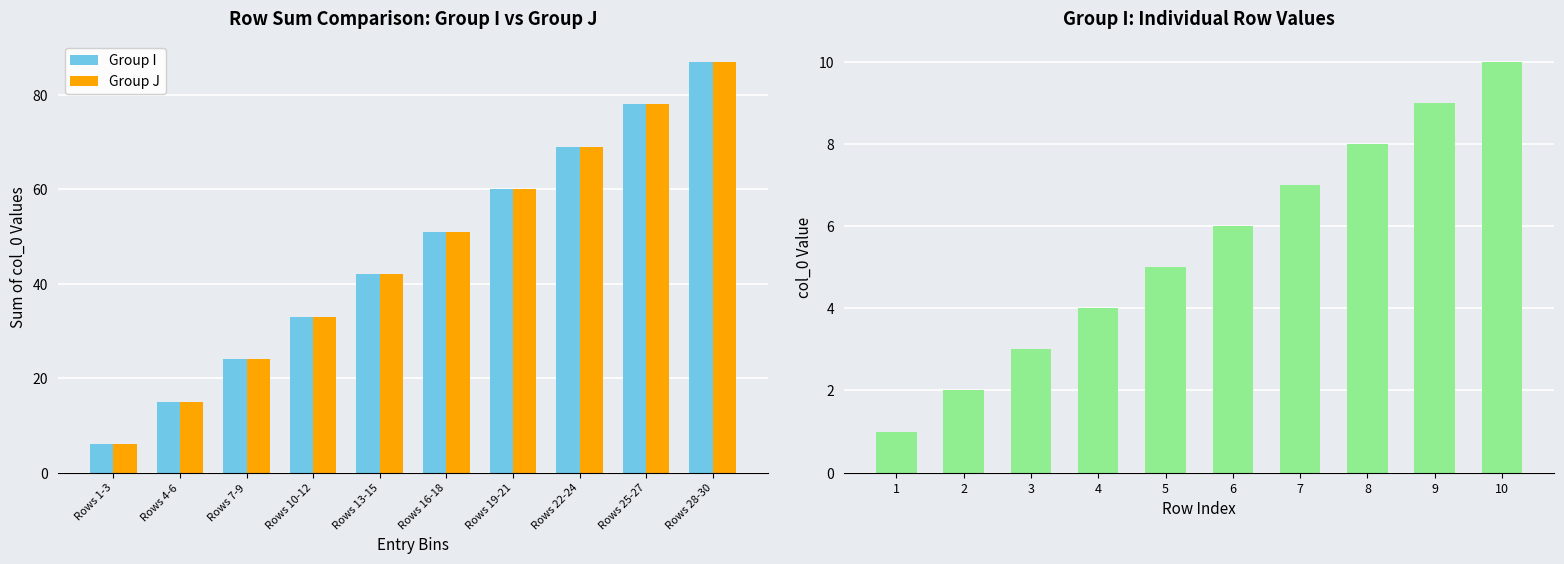

The value of Group I at Rows 28-30 is 87. True or false?

True